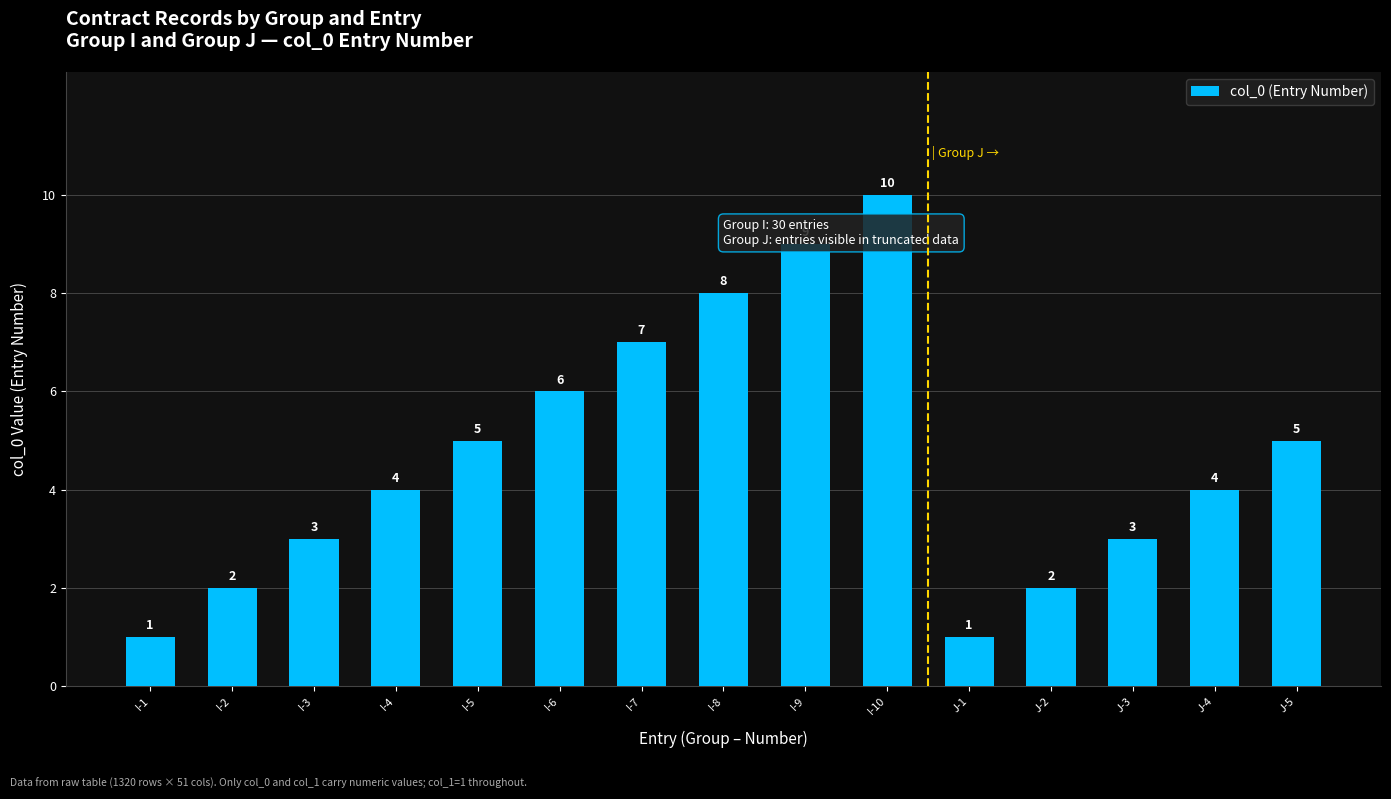

How many data points does each series have?

15